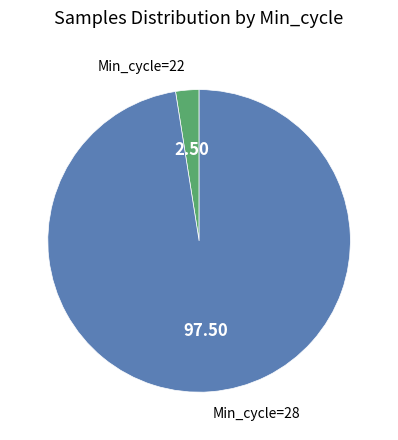

Is there a majority slice in this chart?

Yes